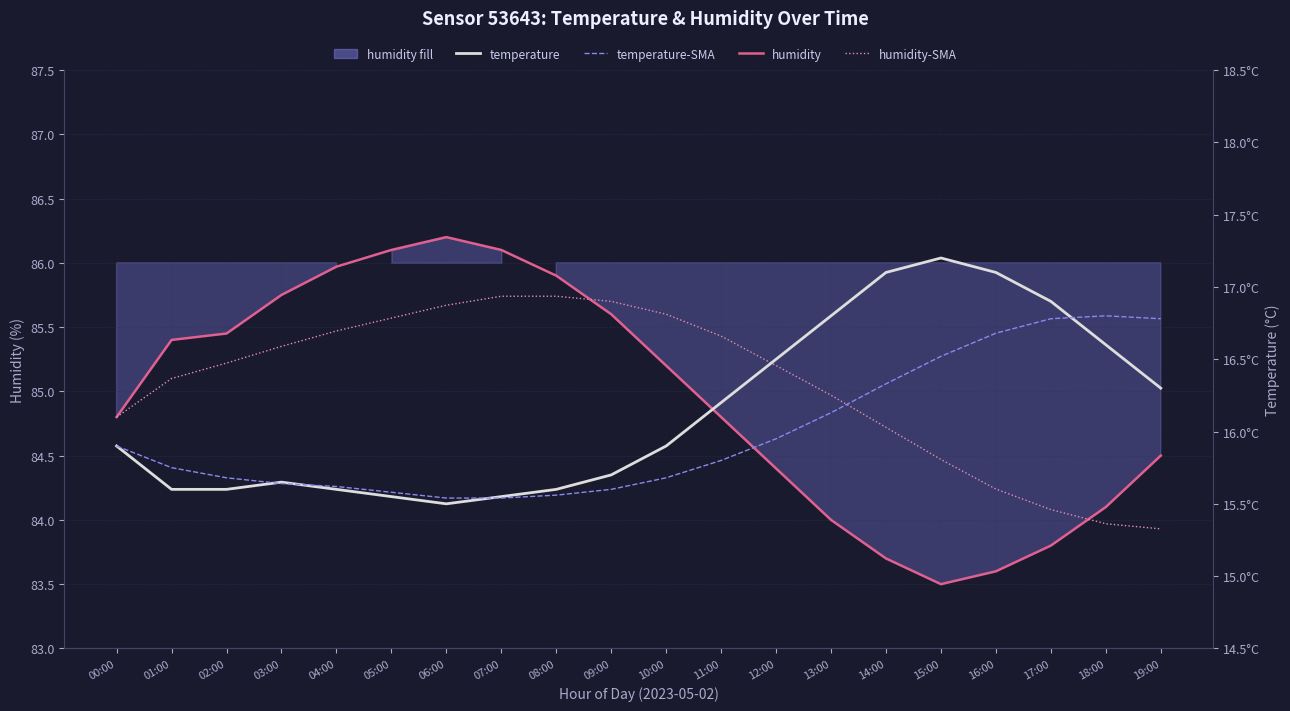

What is the difference between the highest and lowest values at 07:00?

70.6